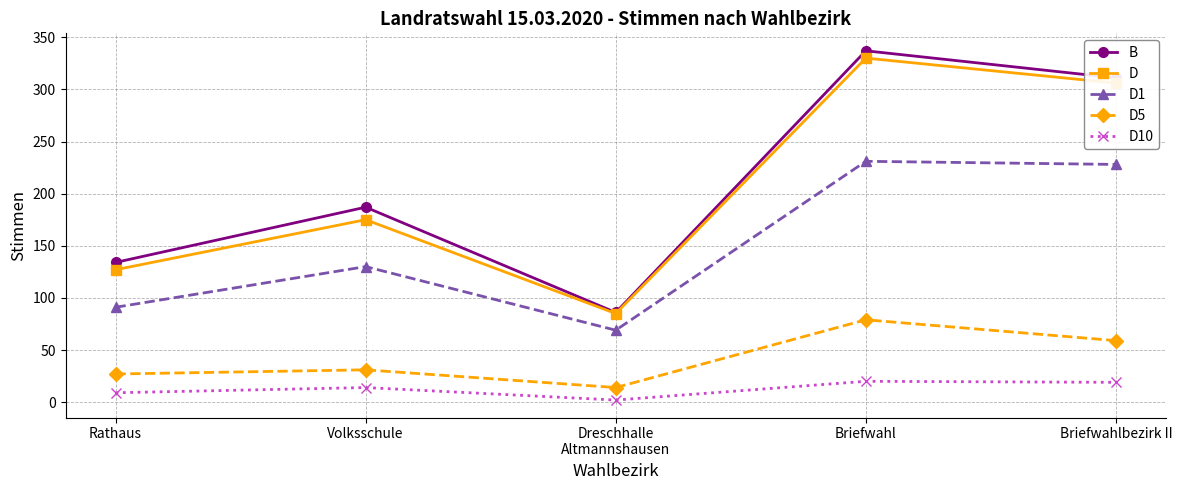

What is the total value across all series at Briefwahl?

997